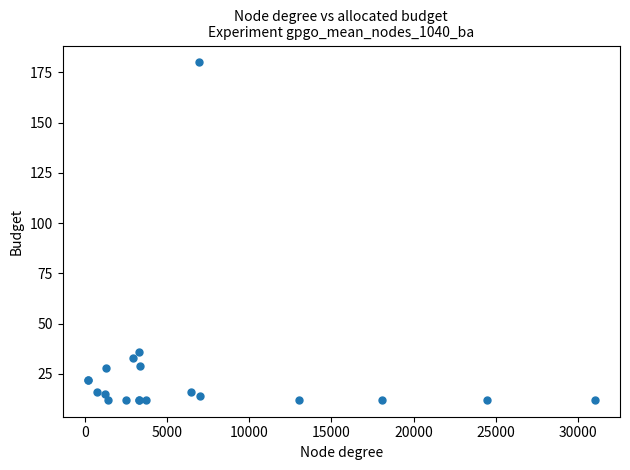

What Y value in the scatter plot is closest to 96?

36